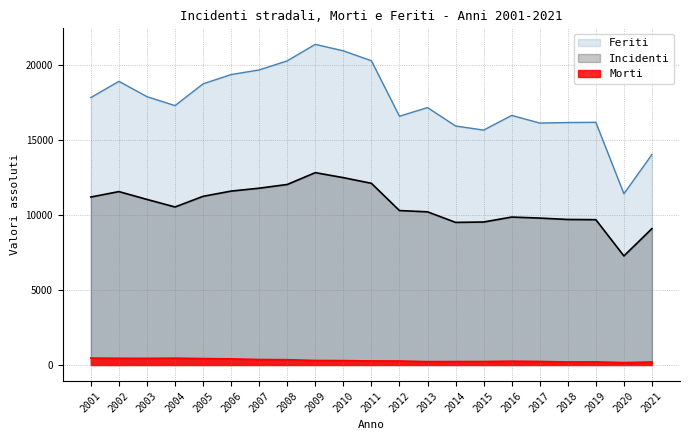

List the series in order of their overall mean, lowest first.

Morti, Incidenti, Feriti